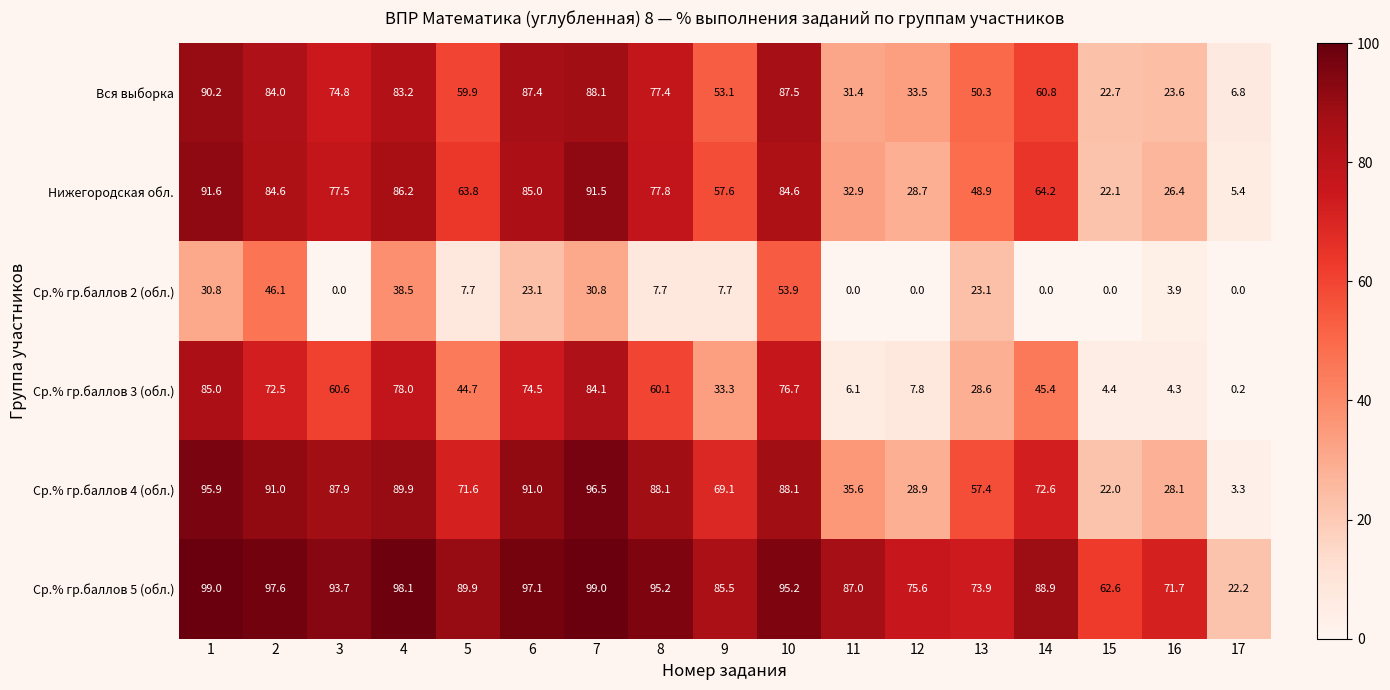

What is the lowest value of the Нижегородская обл. series?

5.4